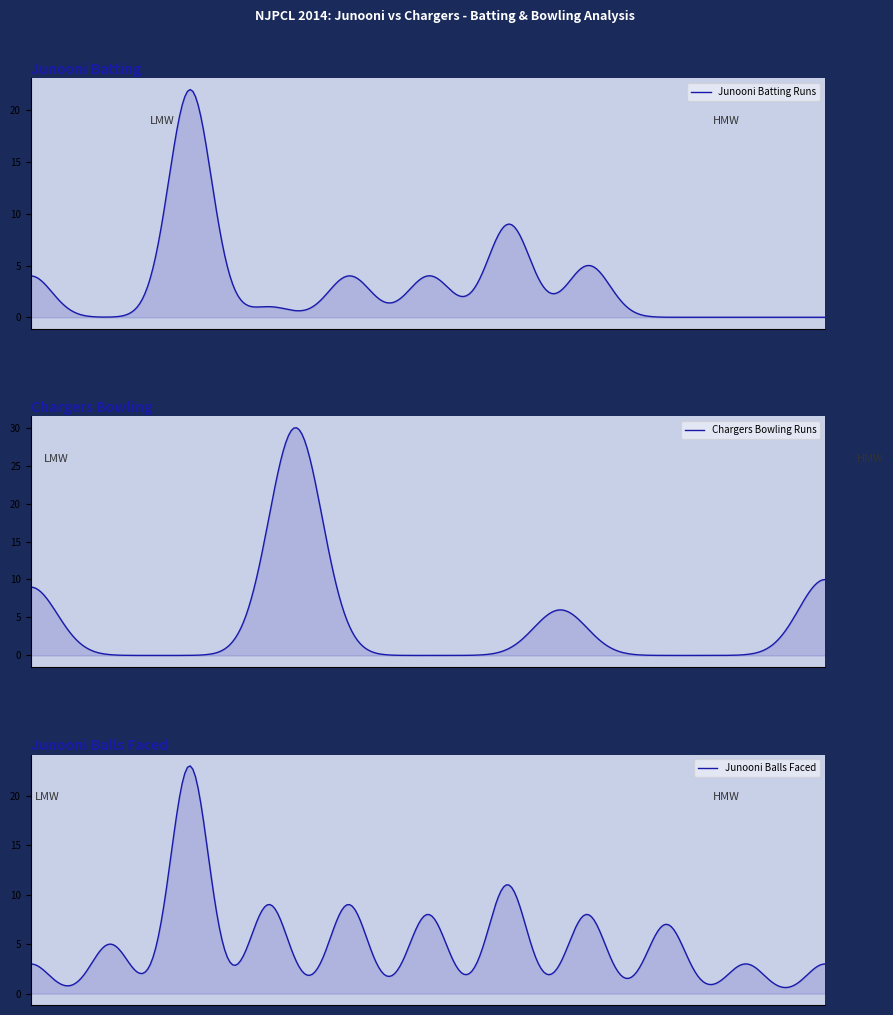

True or false: Chargers Batsmen Runs and Junooni Batsmen Runs cross at least once.

False